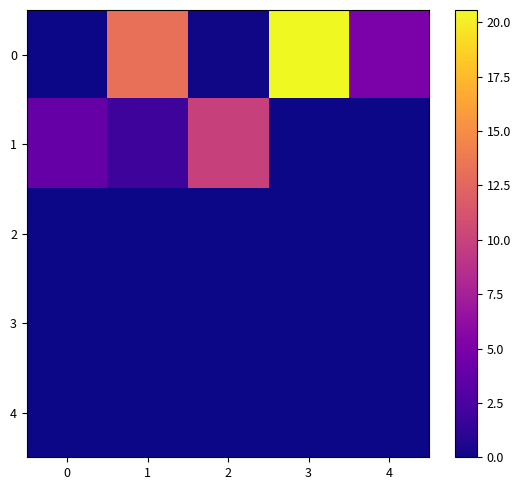

Which series has the largest total across all categories?

row_0